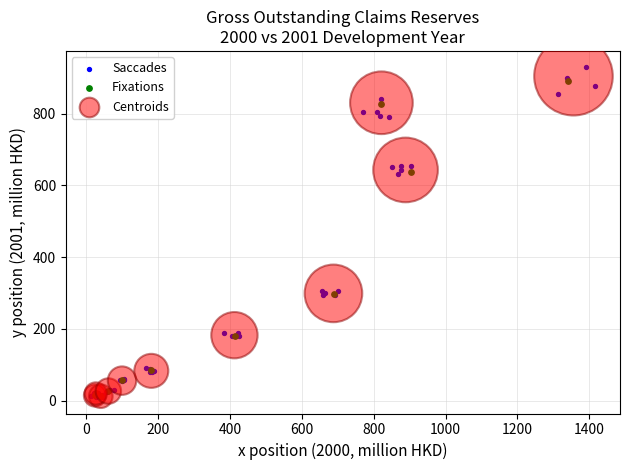

What are all the series names shown in the legend?

Saccades, Fixations, Centroids